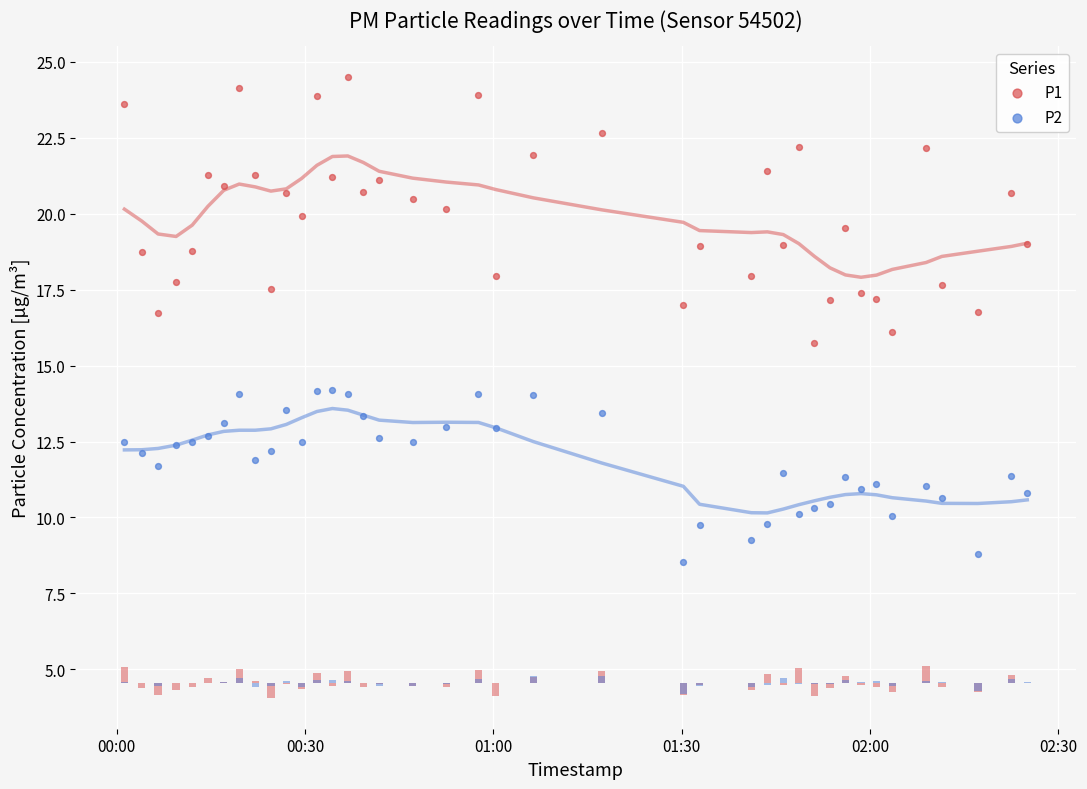

Which series has the largest total across all categories?

P1